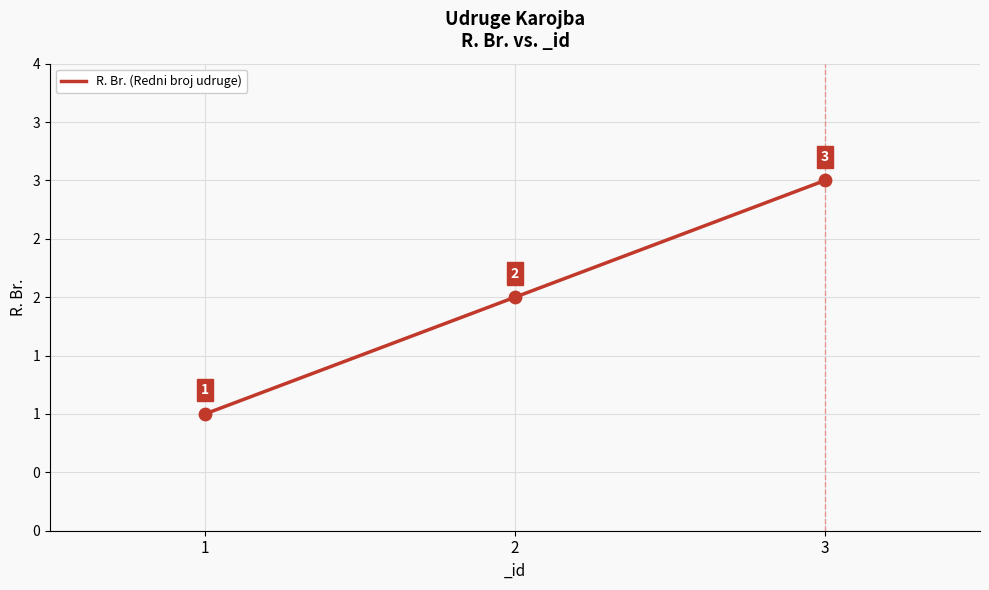

Between 2 and 1, which is larger?

2